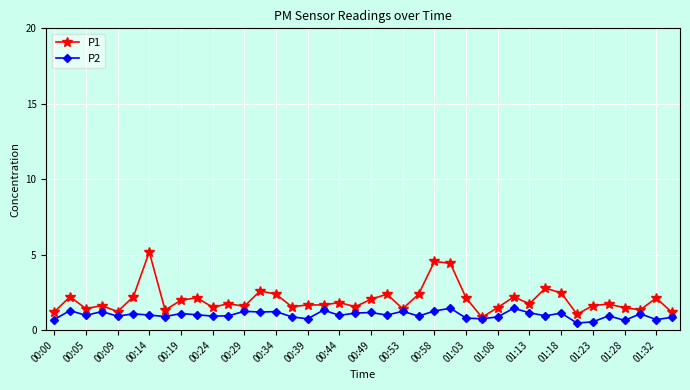

What is the value of the P1 point at the 20th from the left?

1.6